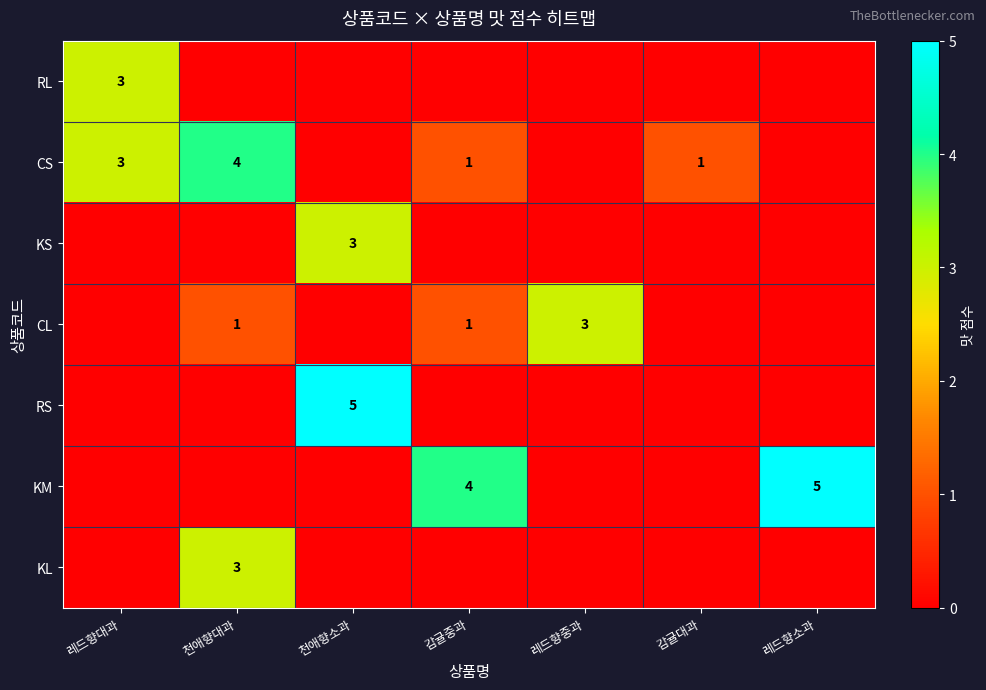

True or false: CL has a value of 1 at 레드향중과.

False